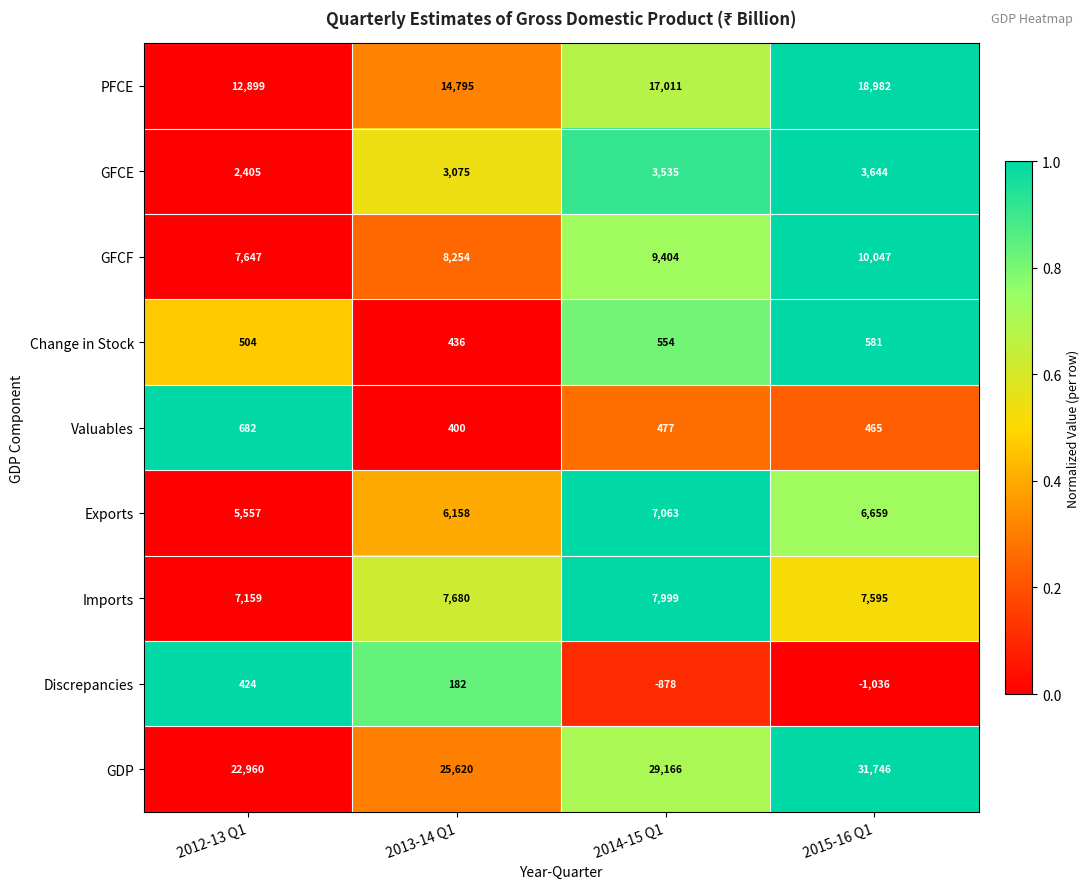

What is the sum of all PFCE values?

63687